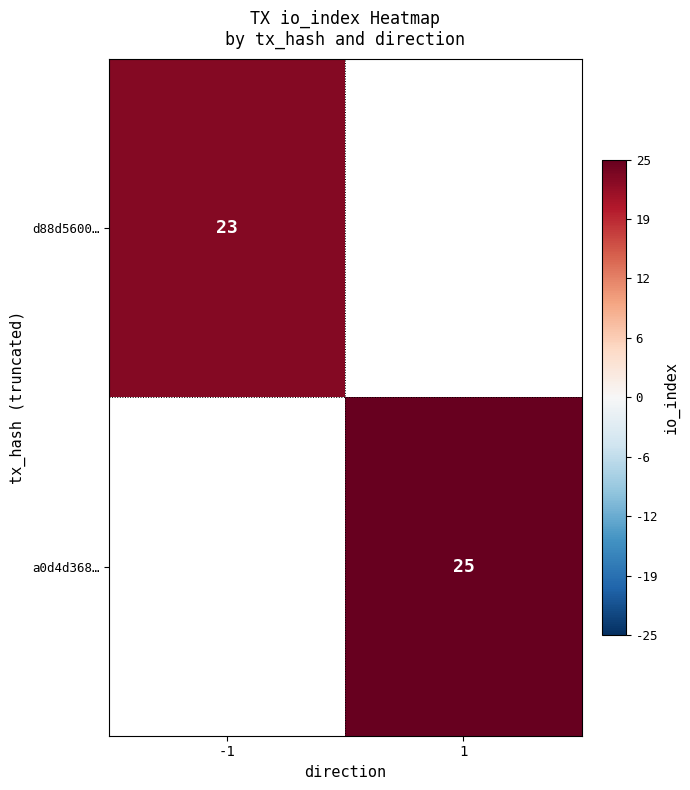

The d88d5600… series shows 23 at -1. True or false?

True